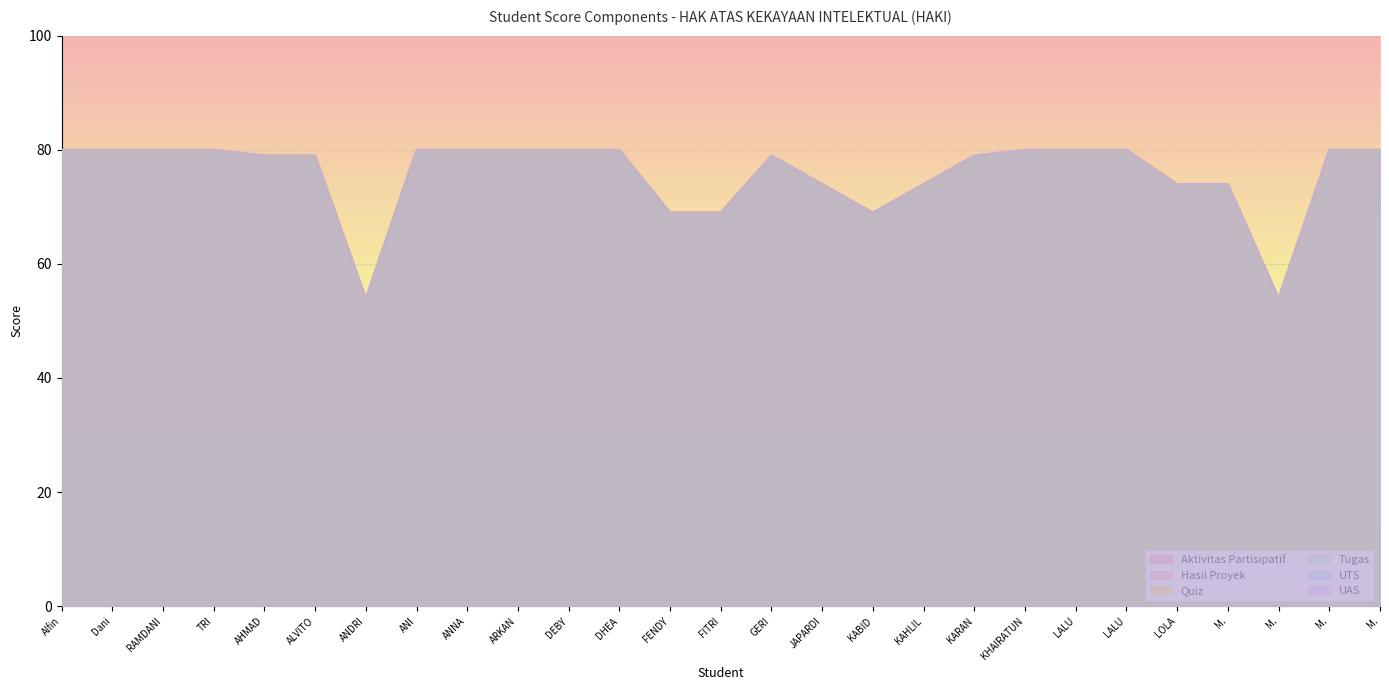

What are all the series names shown in the legend?

Aktivitas Partisipatif, Hasil Proyek, Quiz, Tugas, UTS, UAS